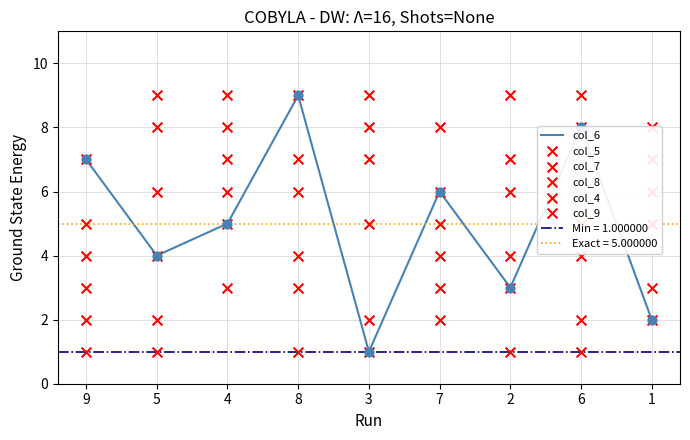

At which category is the sum across all series the highest?

4